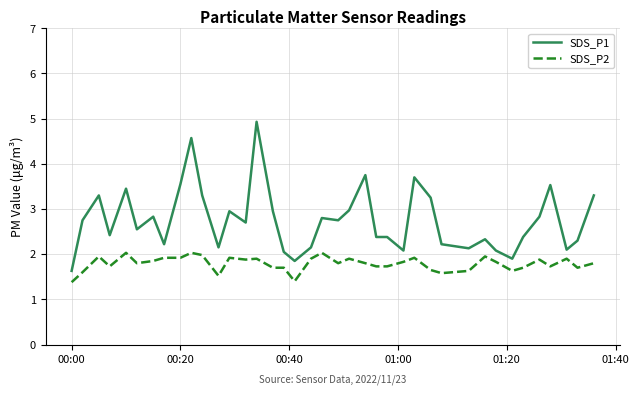

Which series has the widest spread of values?

SDS_P1